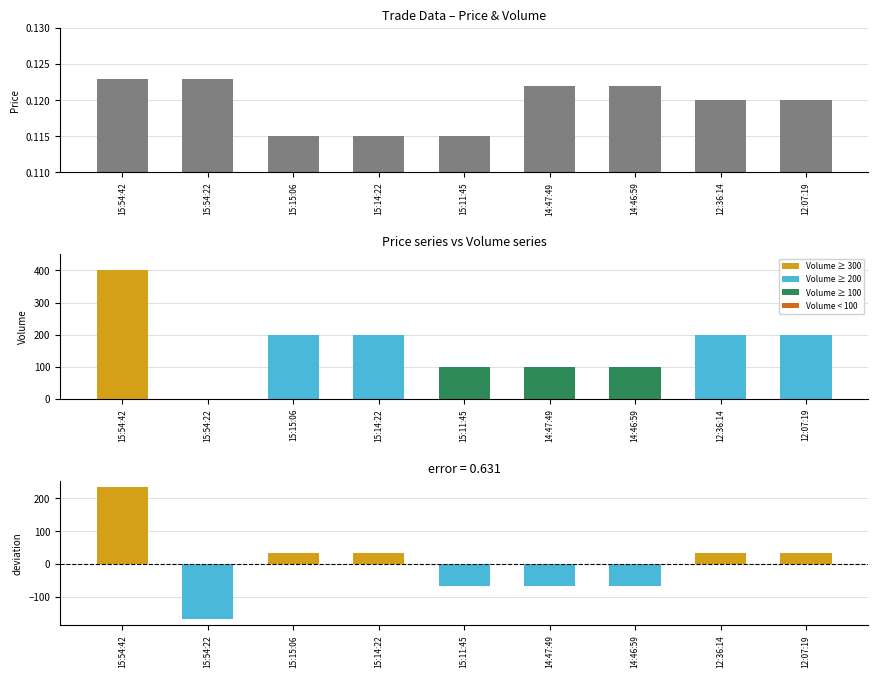

Is the value of Volume at 15:14:22 greater than the value of Price at 12:36:14?

Yes